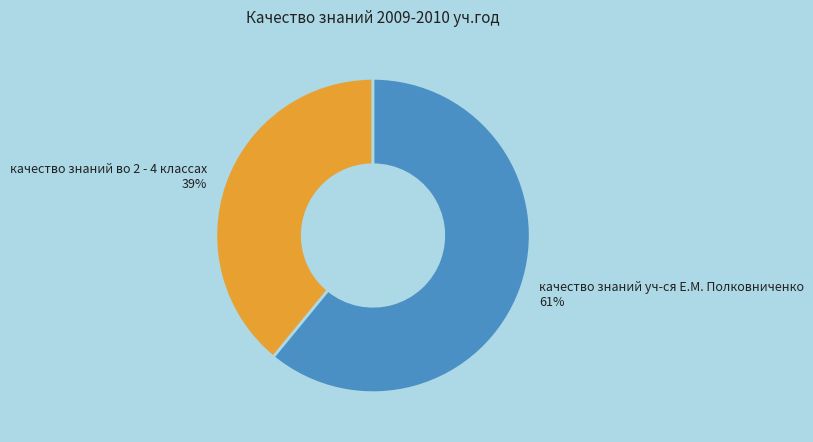

To the nearest percent, what is the combined percentage of качество знаний во 2 - 4 классах and качество знаний уч-ся Е.М. Полковниченко?

100%